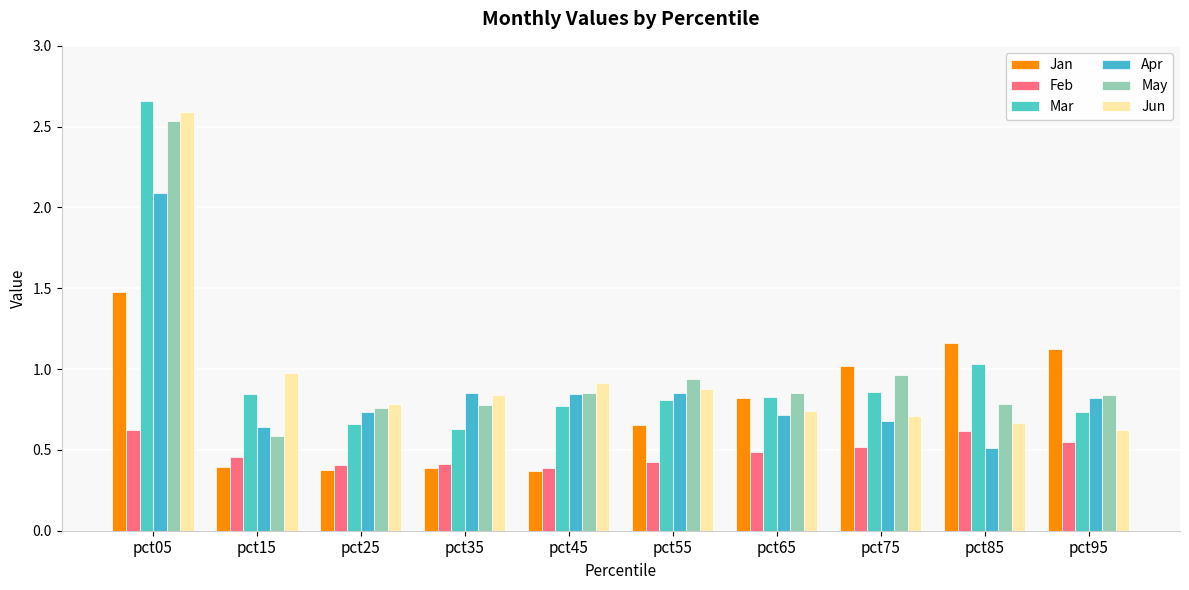

What is the difference between the maximum and minimum values in the Jan series?

1.1